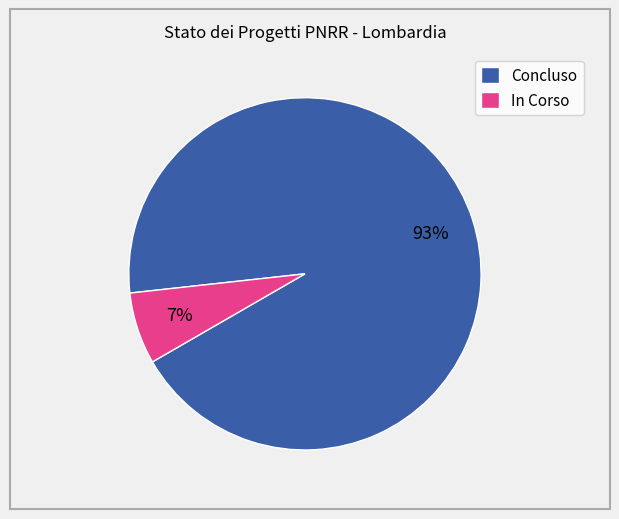

Rank the categories by value from lowest to highest.

In Corso, Concluso